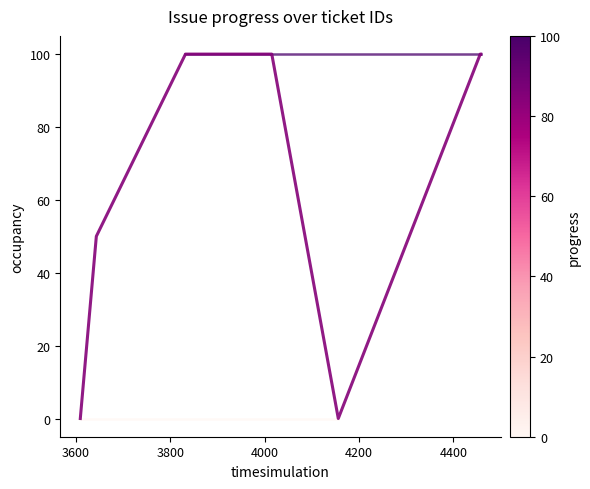

What is the difference between the maximum and second lowest values?

100